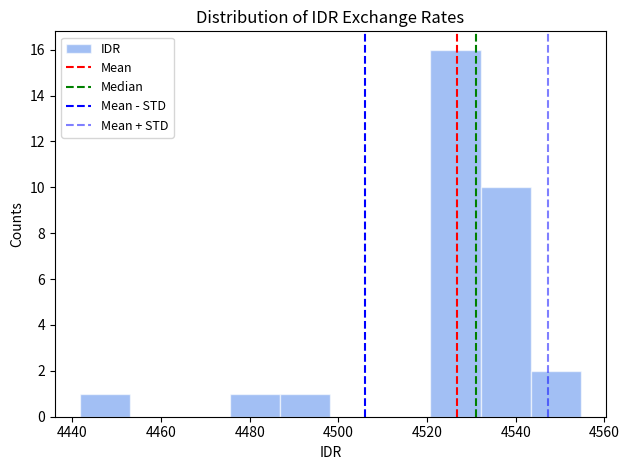

Reading left to right, list every bar in this chart as the range it spans on the x-axis followed by its height. Neither the bar edges nor the heights are printed on the chart, so give them approximately, as read against the axes.

4442 to 4452: 1
4452 to 4464: 0
4464 to 4476: 0
4476 to 4486: 1
4486 to 4498: 1
4498 to 4510: 0
4510 to 4520: 0
4520 to 4532: 16
4532 to 4544: 10
4544 to 4554: 2